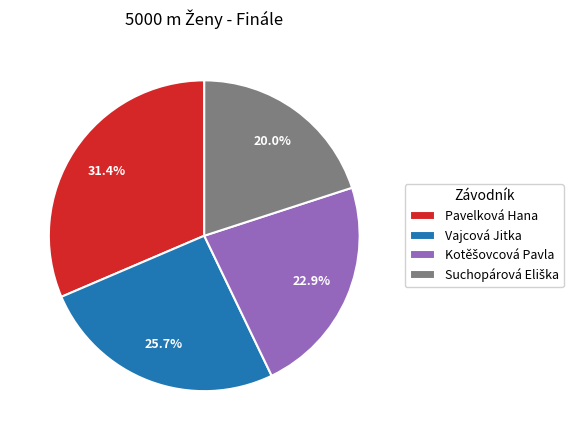

What is the largest slice in the pie chart?

Pavelková Hana